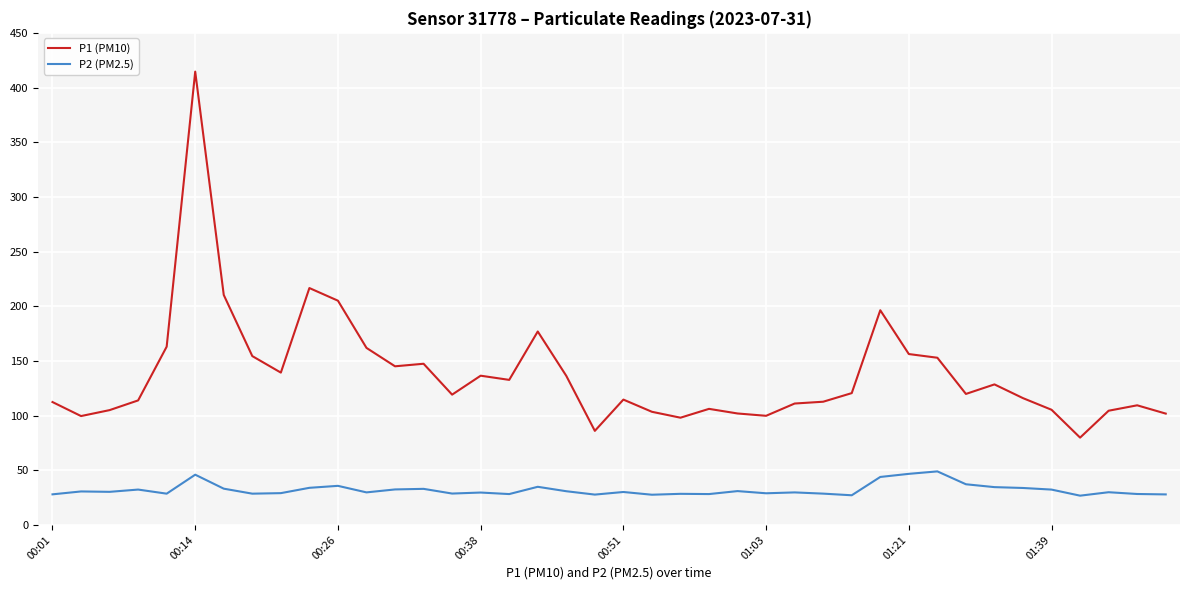

List the series in order of their peak value, lowest first.

P2 (PM2.5), P1 (PM10)